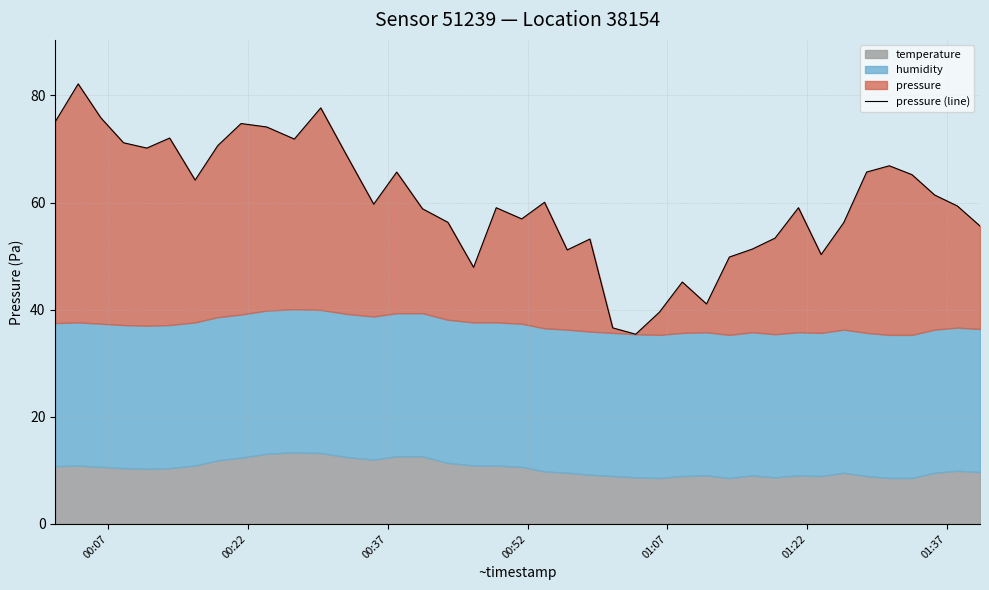

Count the number of categories in the chart.

40